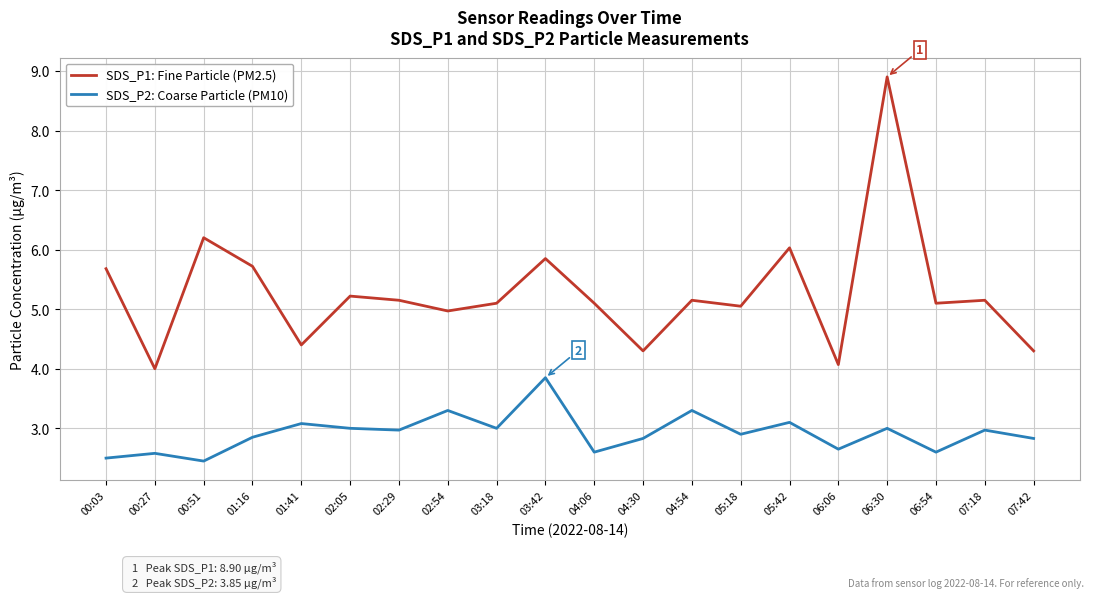

At which category is the sum across all series the highest?

06:30